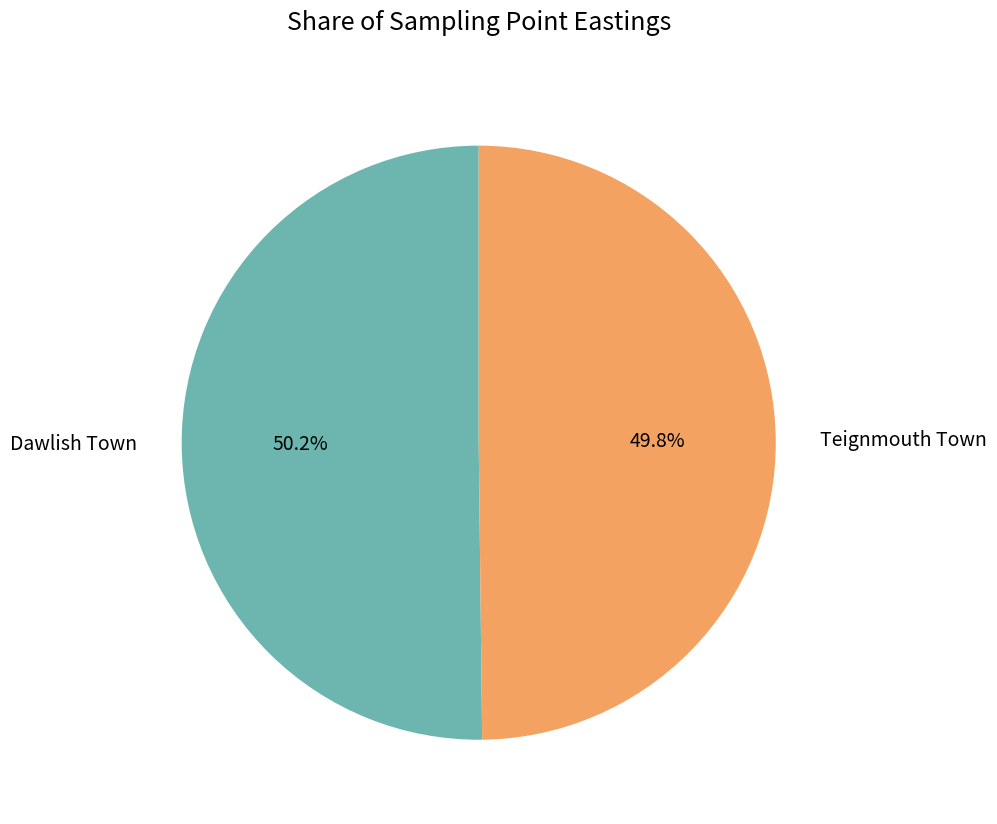

What is the ratio of the value at Dawlish Town to the value at Teignmouth Town?

1.0